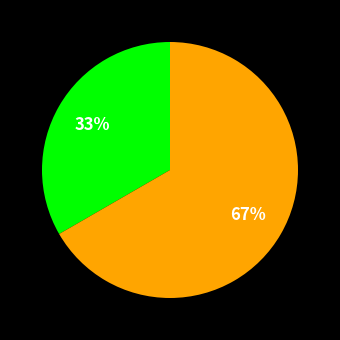

Is there a majority slice in this chart?

Yes